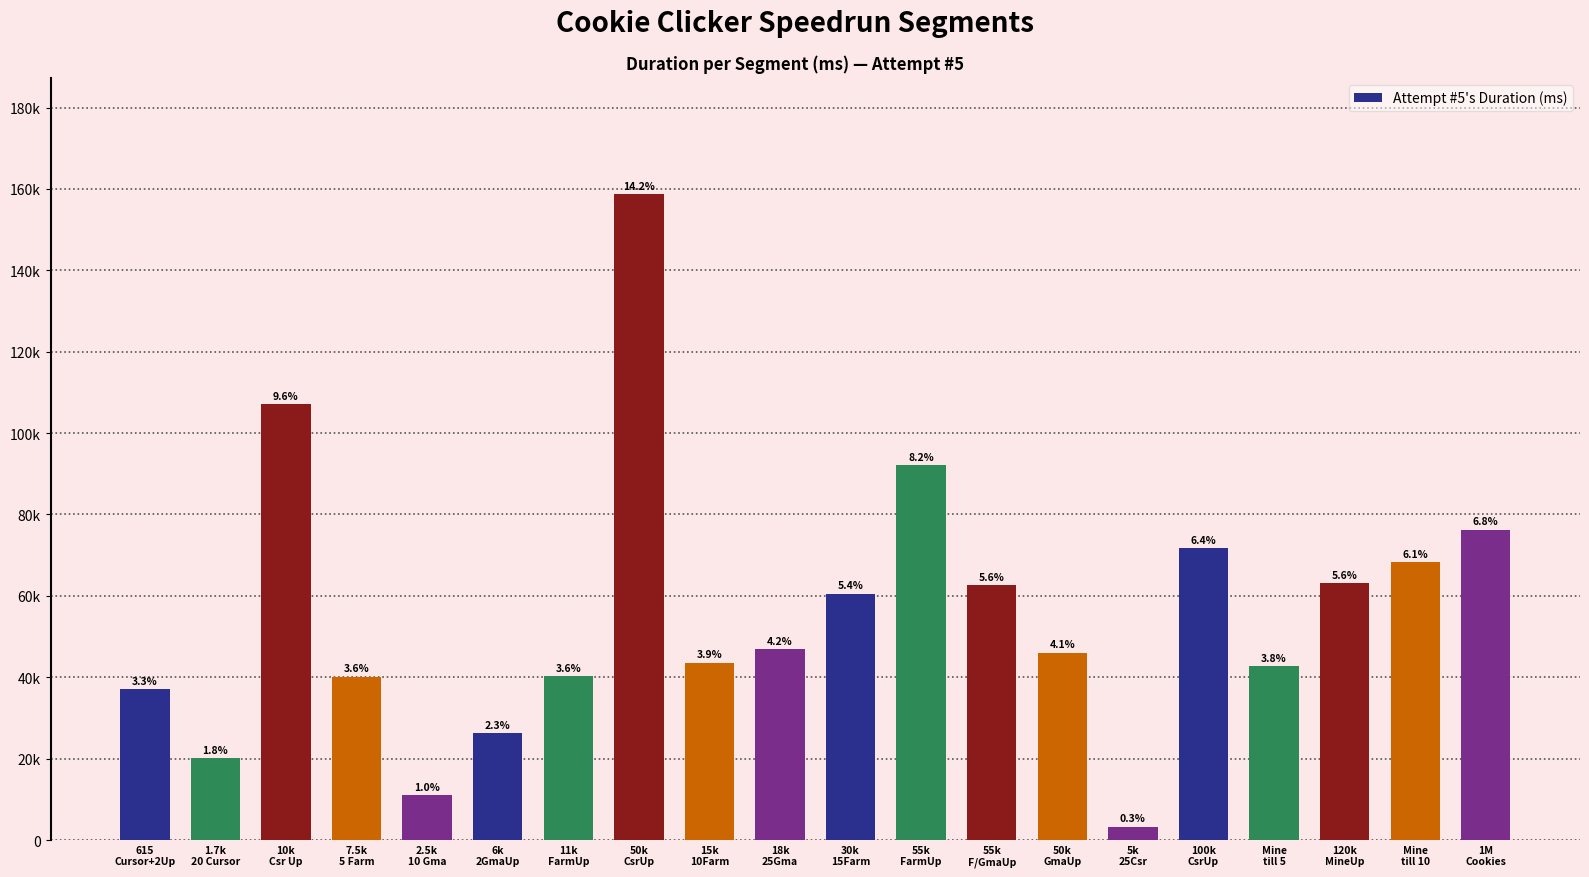

Are the bars horizontal?

No